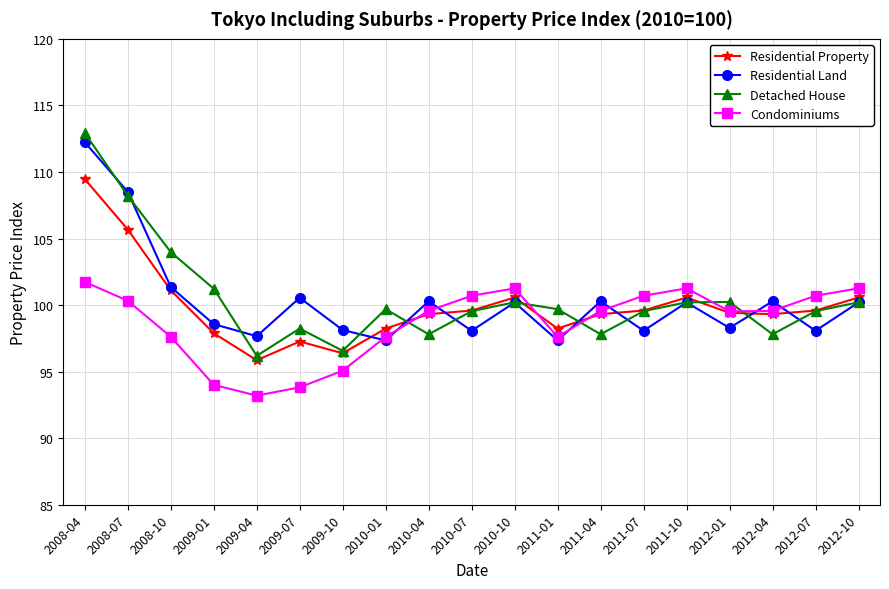

At which category does Residential Property reach its first local peak?

2009-07